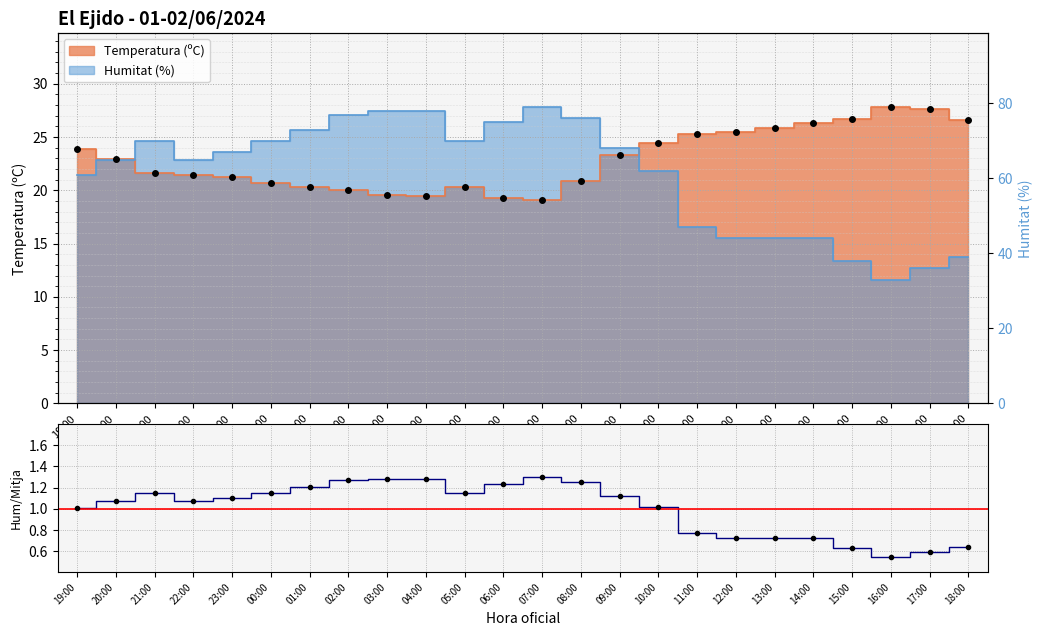

The chart shows a value of 0.5 at 16:00. True or false?

True